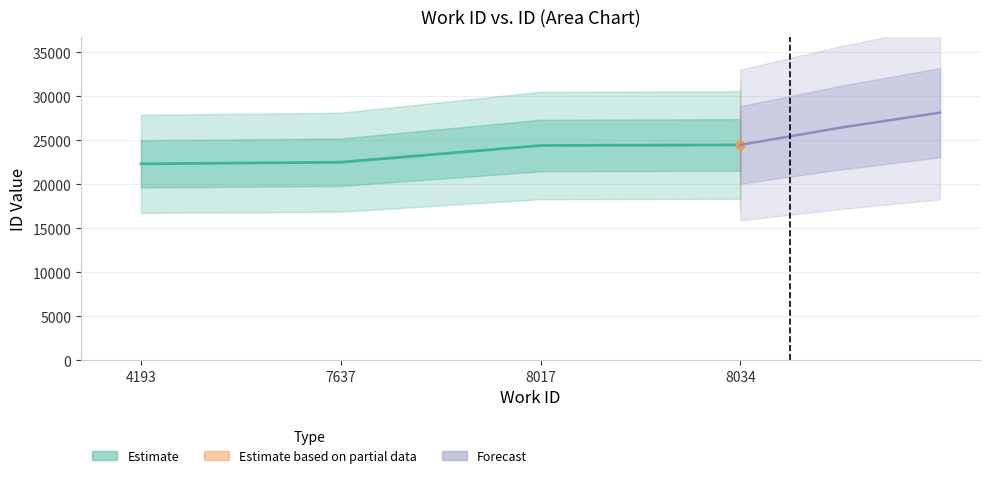

What is the value of the 3rd point from the left?

24399